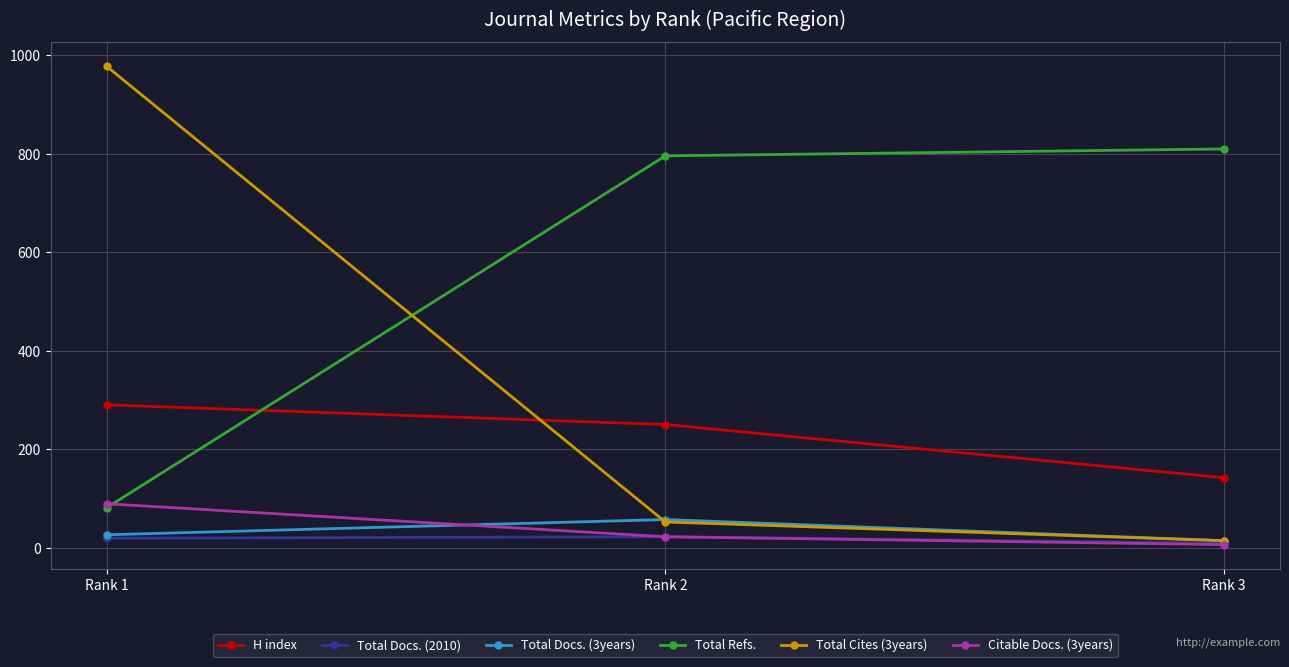

How many series are shown in this chart?

6